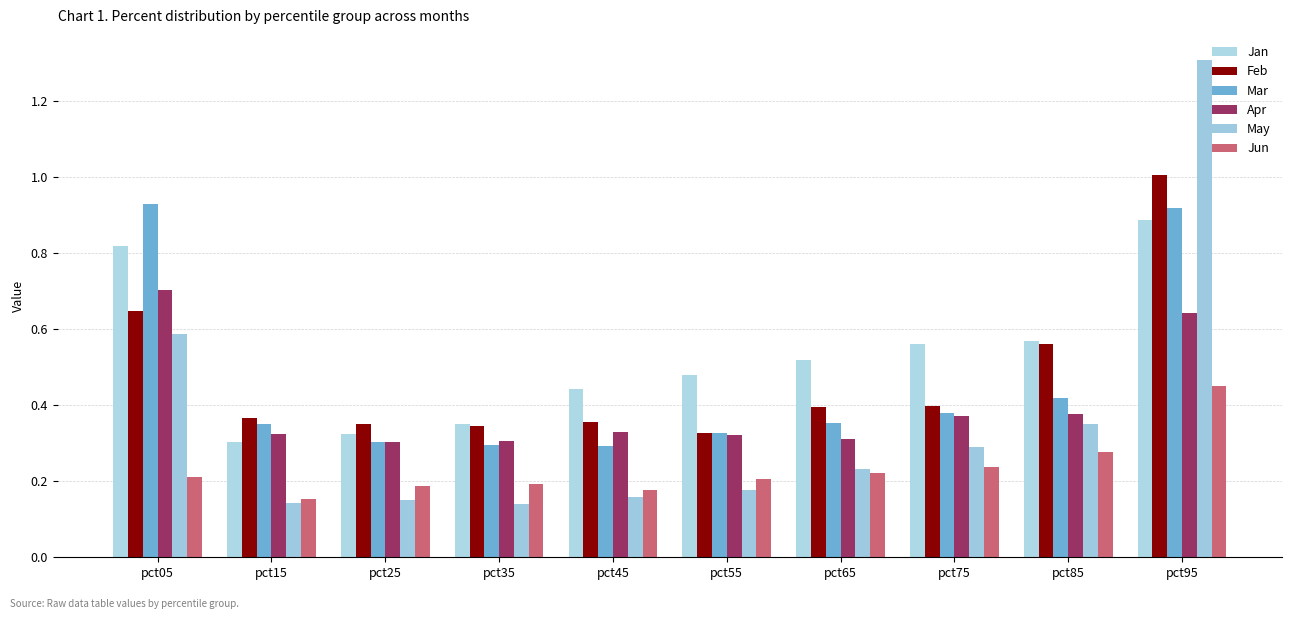

What is the difference between the highest and lowest values at pct45?

0.3